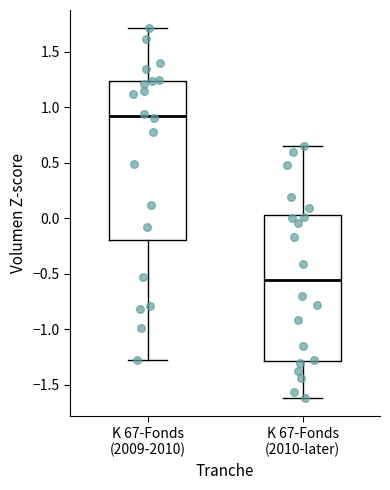

Which box has the highest median line?

K 67-Fonds (2009-2010)